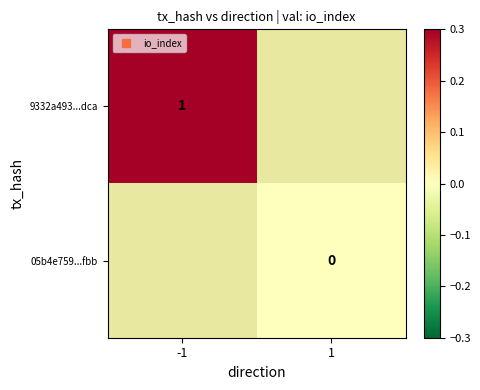

At which label is 9332a493...dca closest to 1?

-1